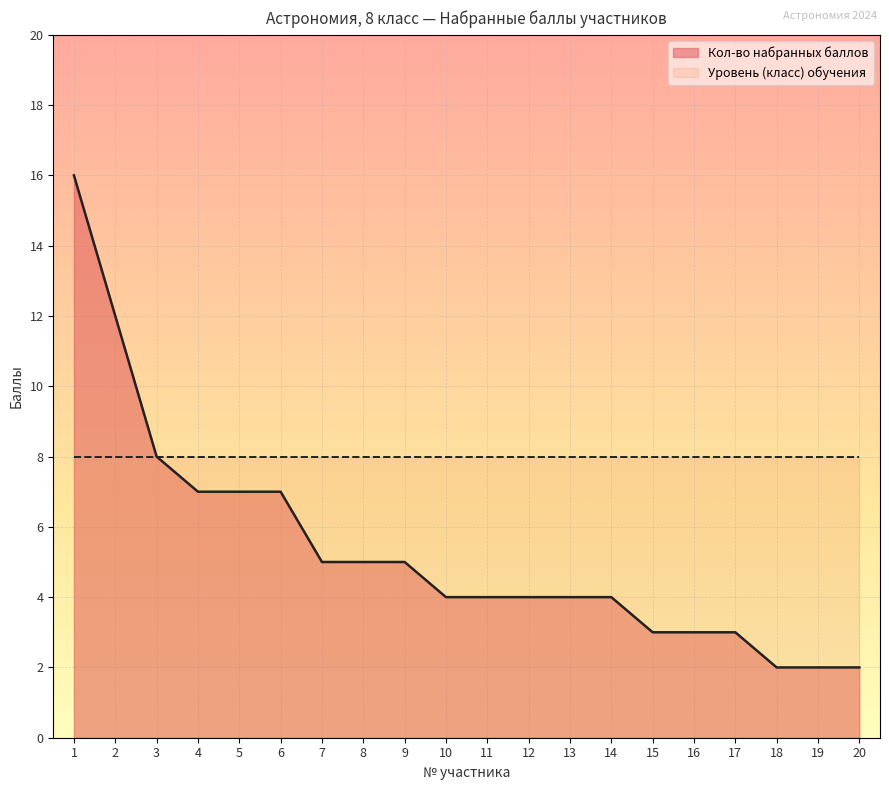

True or false: the data has more than 0 interior local peaks.

False